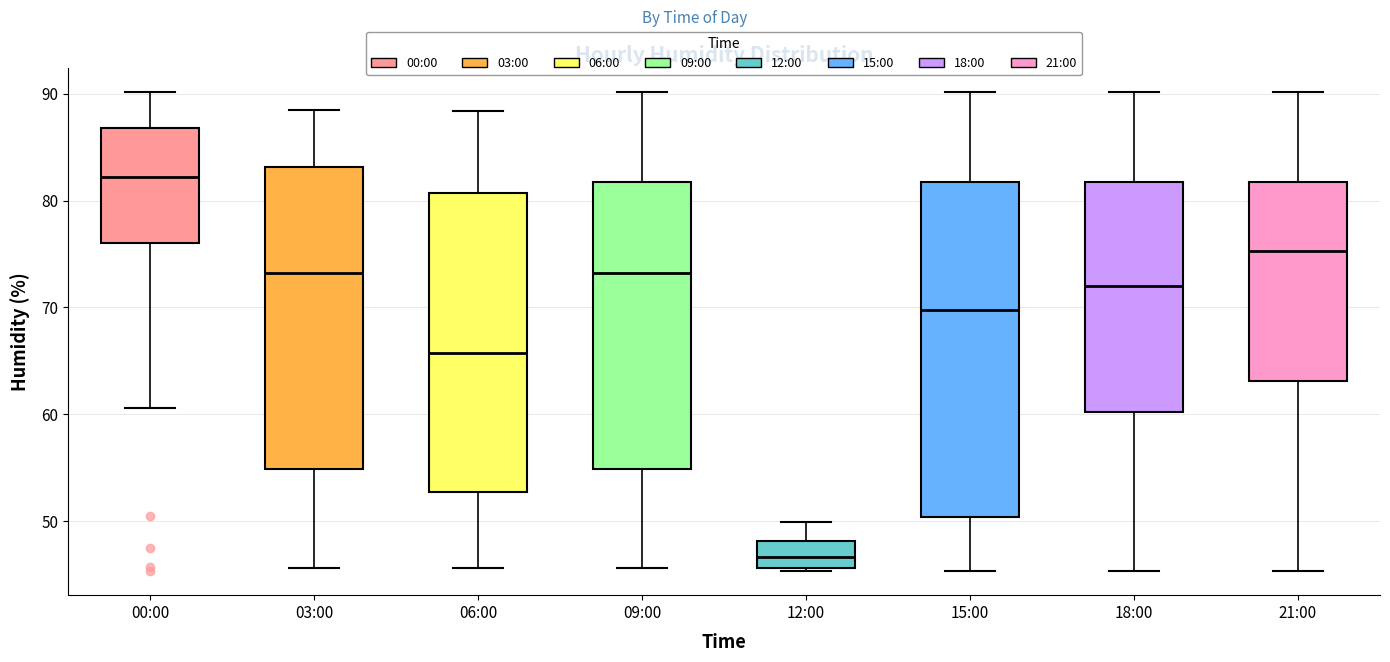

Where does the lower whisker of the box for 18:00 end on the y-axis? The values are not printed on the chart, so give them approximately, as read against the axis.

45